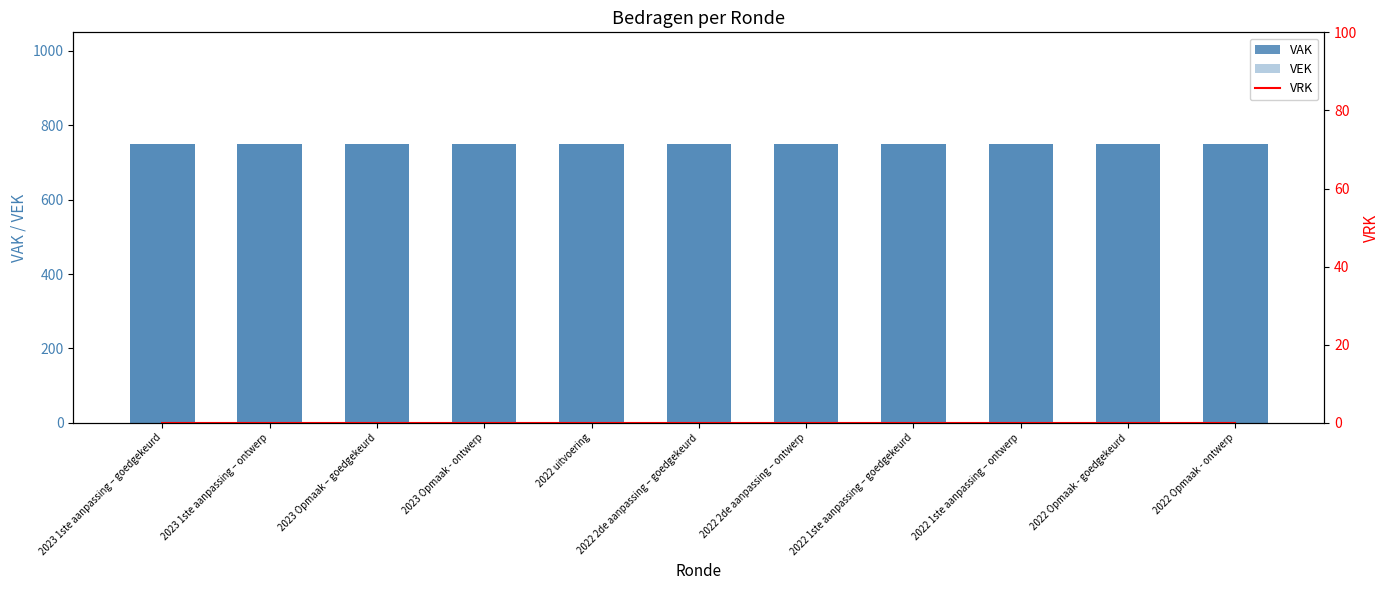

The VEK series shows 1331 at 2022 2de aanpassing – goedgekeurd. True or false?

False